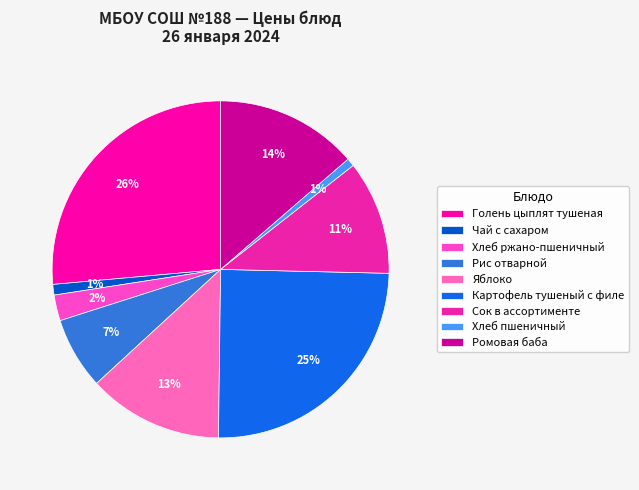

Does Ромовая баба account for over 50% of the chart?

No